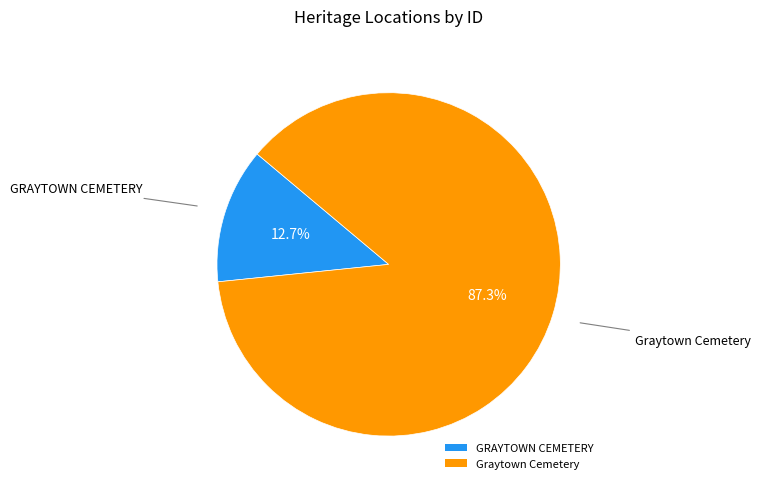

What portion of the pie excludes GRAYTOWN CEMETERY?

87.3%